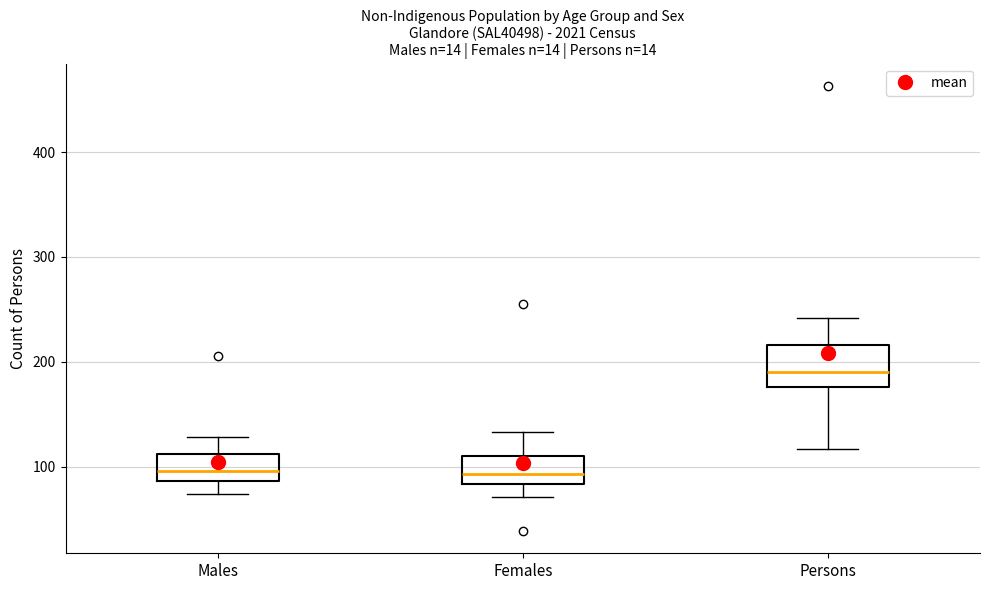

Comparing the boxes themselves (not the whiskers), which one is the tallest?

Persons